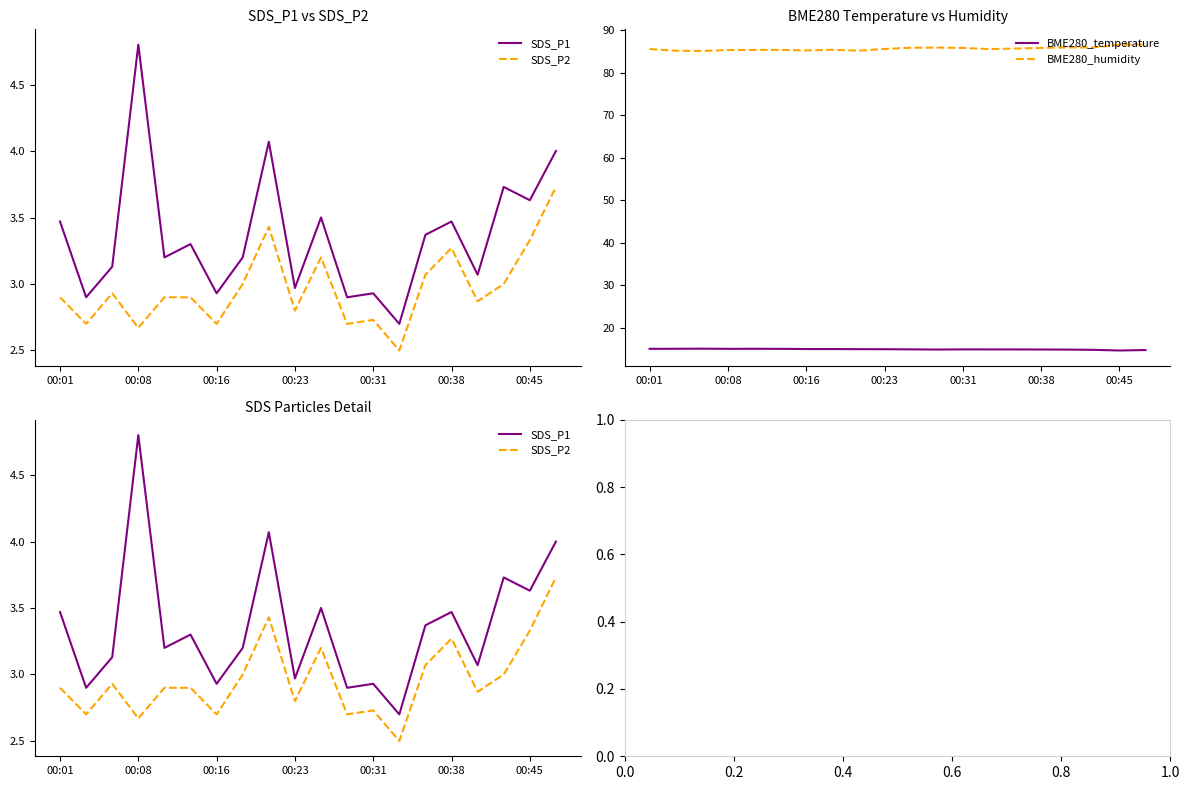

True or false: SDS_P2 and SDS_P1 intersect in this chart.

False